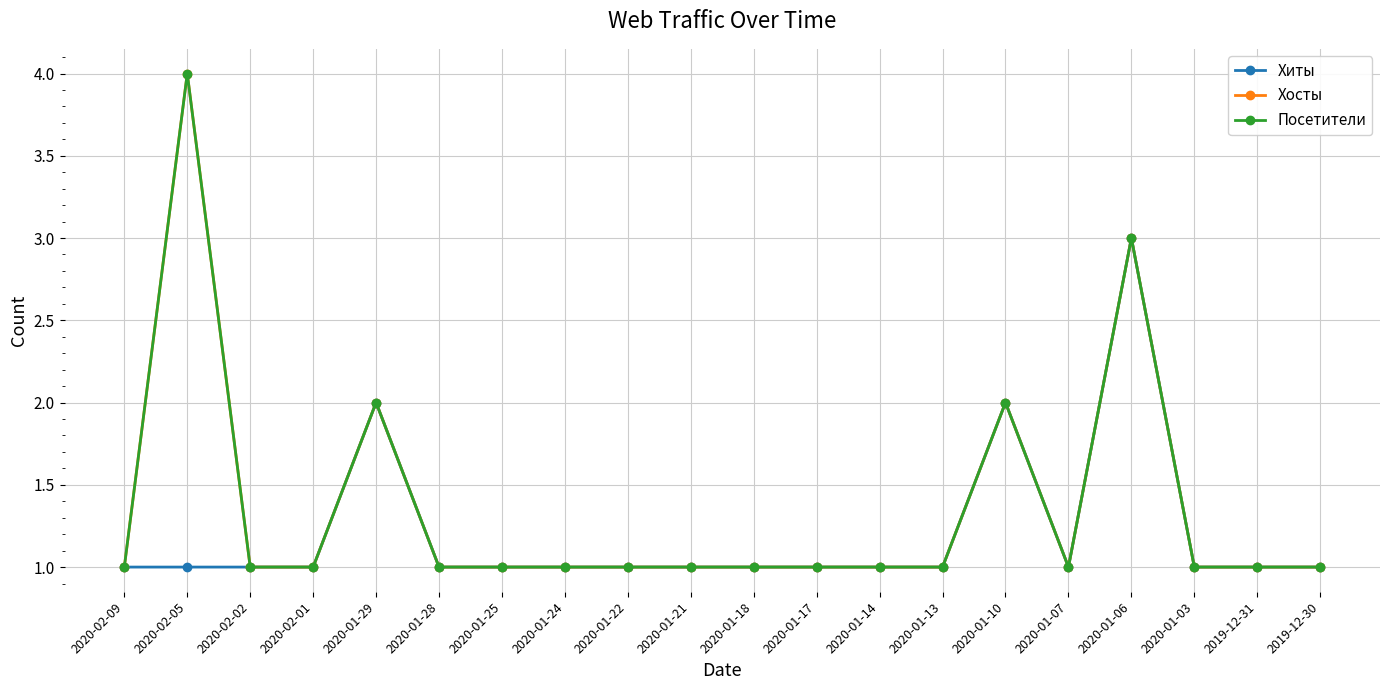

Does the chart have visible grid lines?

Yes